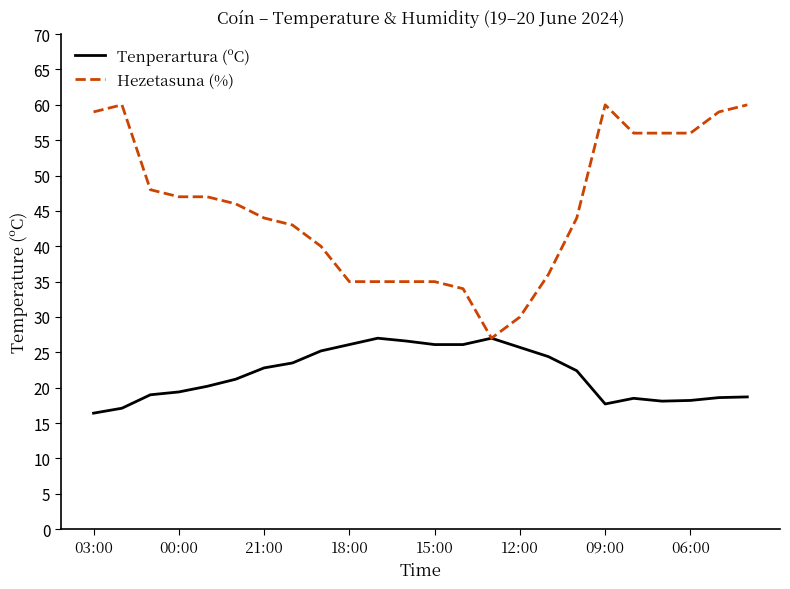

Which series has the largest total across all categories?

Hezetasuna (%)